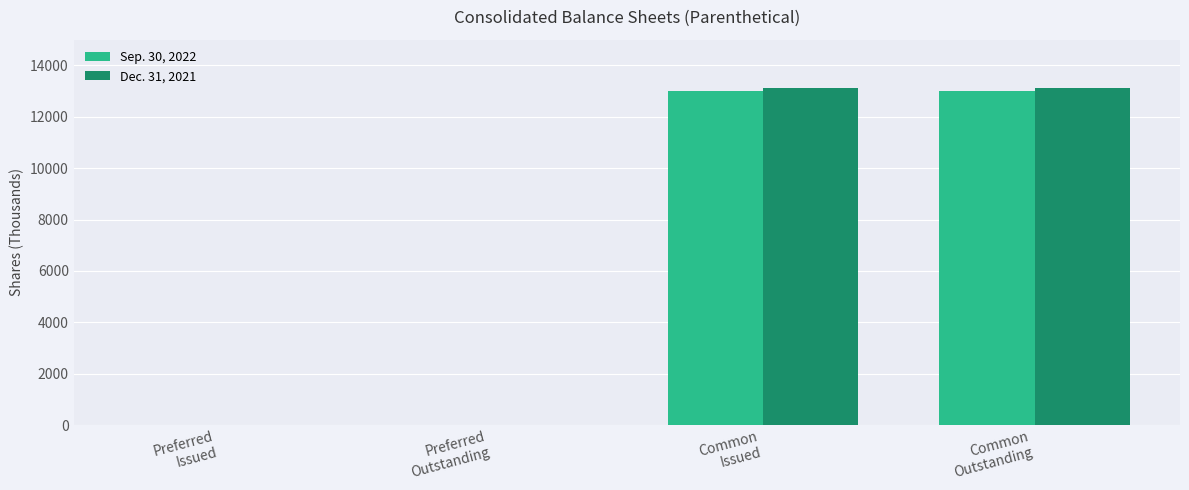

Are the bars grouped side by side (vs. stacked)?

Yes